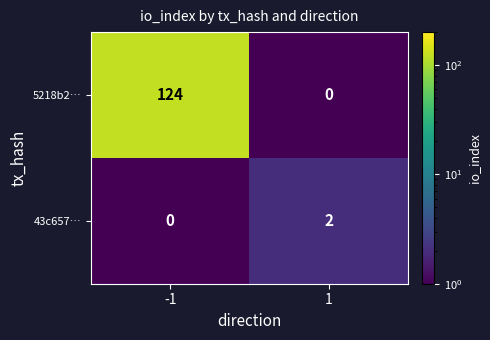

What is the difference between the 5218b2… values at -1 and 1?

124